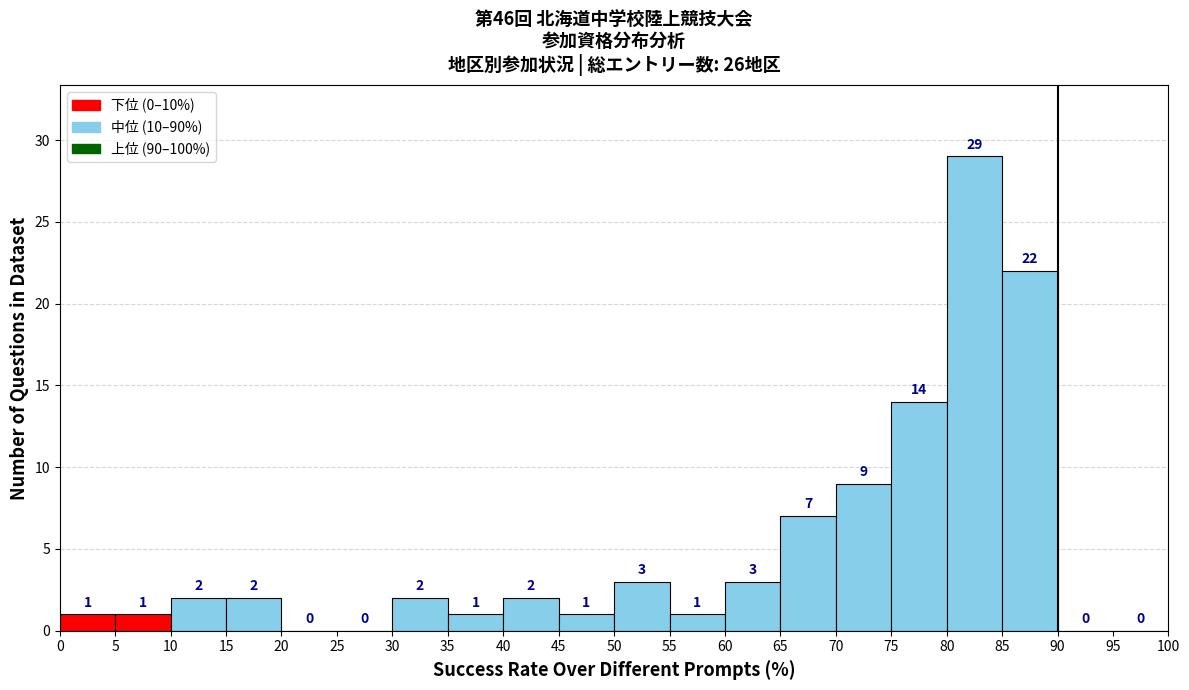

Reading left to right, list every bar in this chart as the range it spans on the x-axis followed by its height.

0 to 5: 1
5 to 10: 1
10 to 15: 2
15 to 20: 2
20 to 25: 0
25 to 30: 0
30 to 35: 2
35 to 40: 1
40 to 45: 2
45 to 50: 1
50 to 55: 3
55 to 60: 1
60 to 65: 3
65 to 70: 7
70 to 75: 9
75 to 80: 14
80 to 85: 29
85 to 90: 22
90 to 95: 0
95 to 100: 0